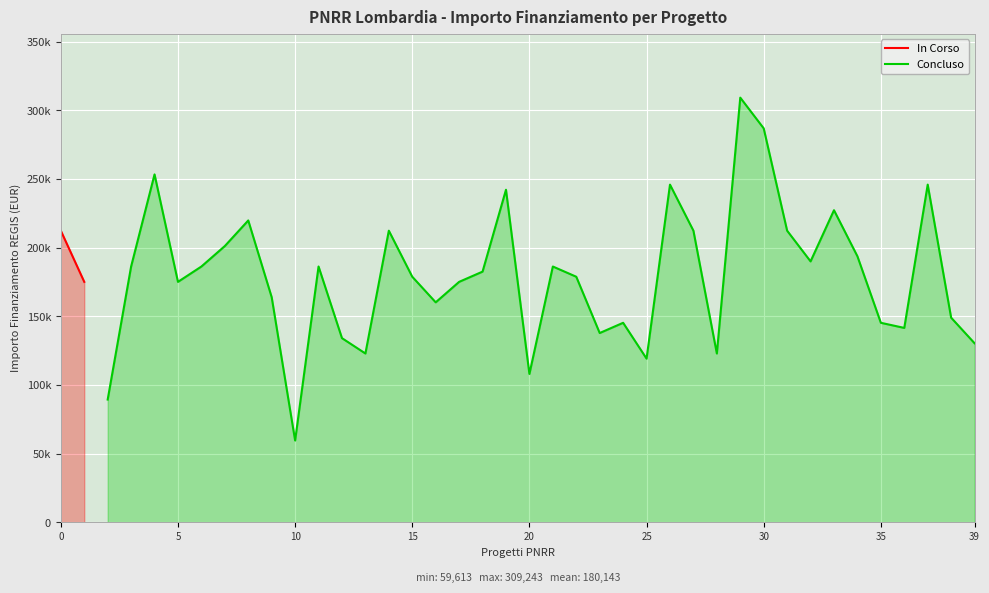

Is it true that the value at F34D22003750006 is 253355.4?

True